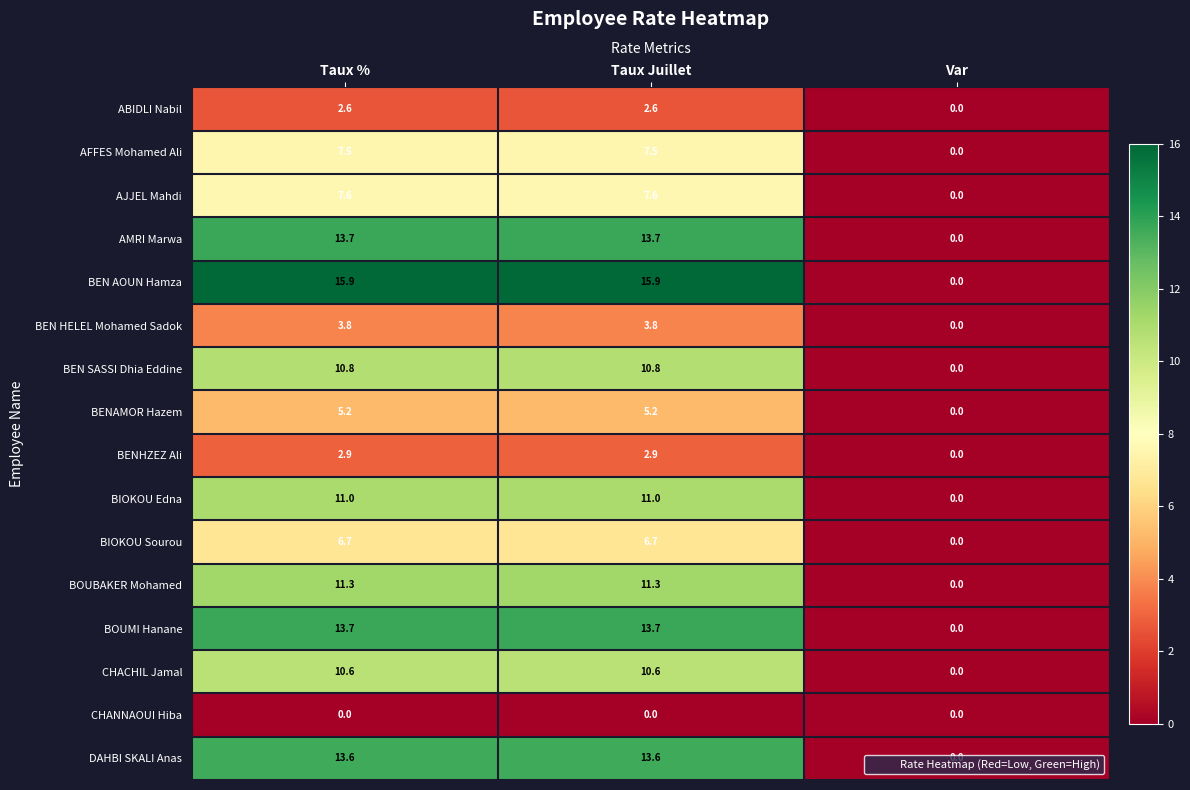

What is the spread (max minus min) of values at Taux %?

15.9